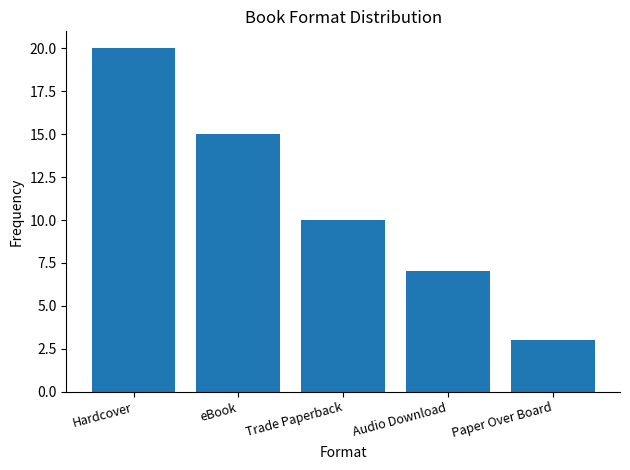

What is the sum of the values at Audio Download and Paper Over Board?

10